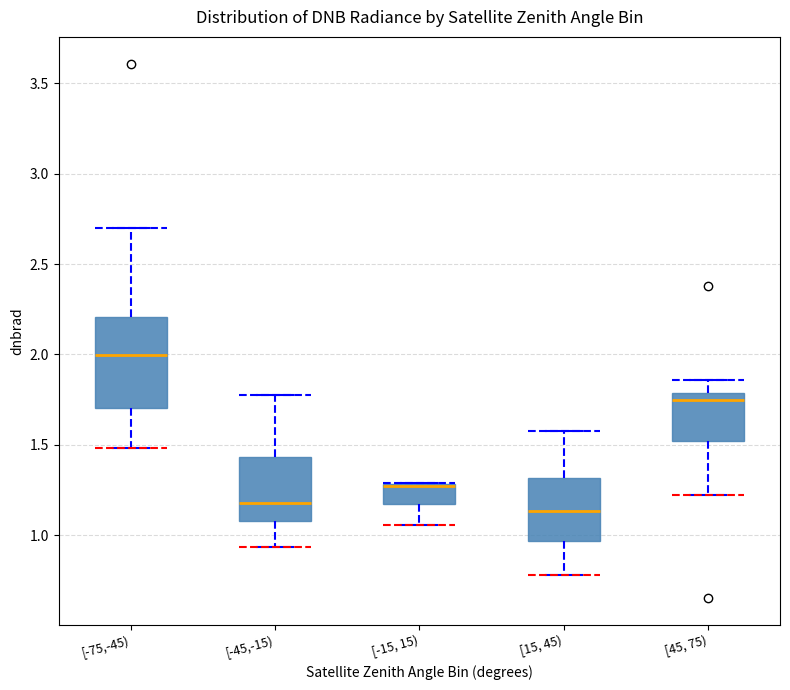

Reading left to right, transcribe this box plot: for each box, give where its median line is, the range the box spans, and where its two whiskers end, as read against the y-axis. The values are not printed on the chart, so give them approximately, as read against the axis.

[-75,-45): median 2.00, box 1.70 to 2.20, whiskers 1.50 to 2.70
[-45,-15): median 1.20, box 1.10 to 1.45, whiskers 0.95 to 1.80
[-15, 15): median 1.25 (drawn on the box's upper edge), box 1.15 to 1.30, whiskers 1.05 to 1.30
[15, 45): median 1.15, box 0.95 to 1.30, whiskers 0.80 to 1.60
[45, 75): median 1.75, box 1.50 to 1.80, whiskers 1.20 to 1.85